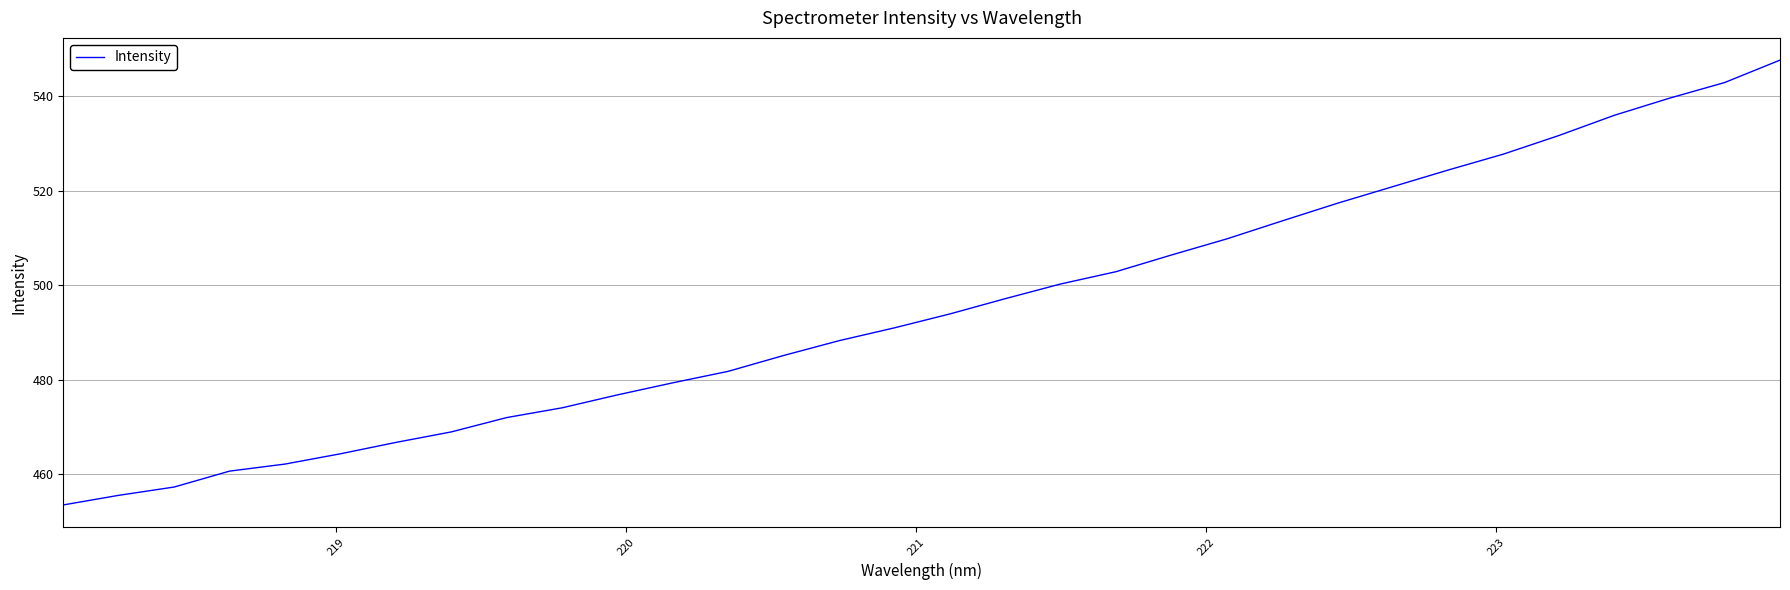

What is the greatest value displayed?

547.6